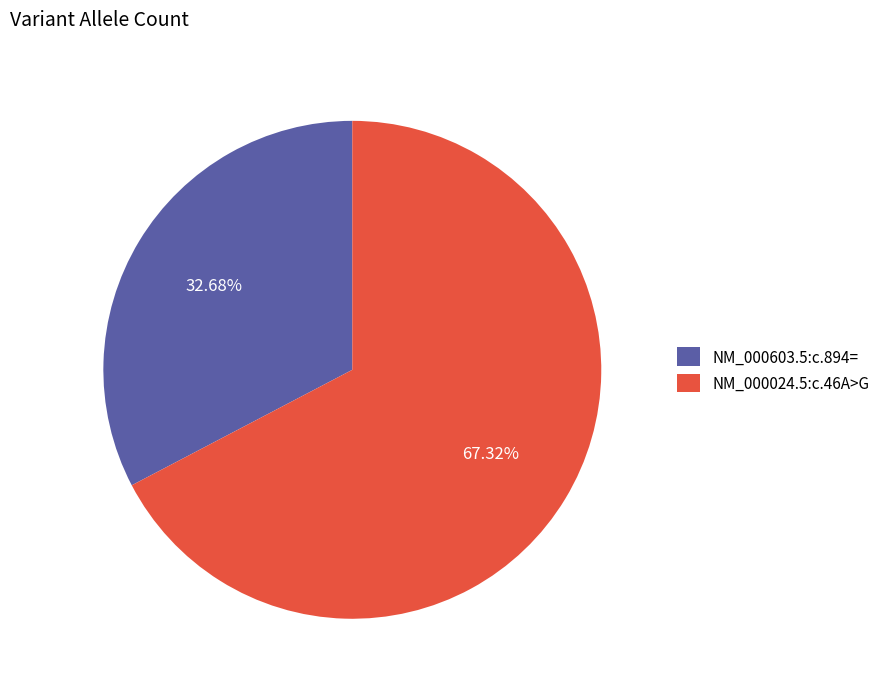

Rank the categories by value from highest to lowest.

NM_000024.5:c.46A>G, NM_000603.5:c.894=